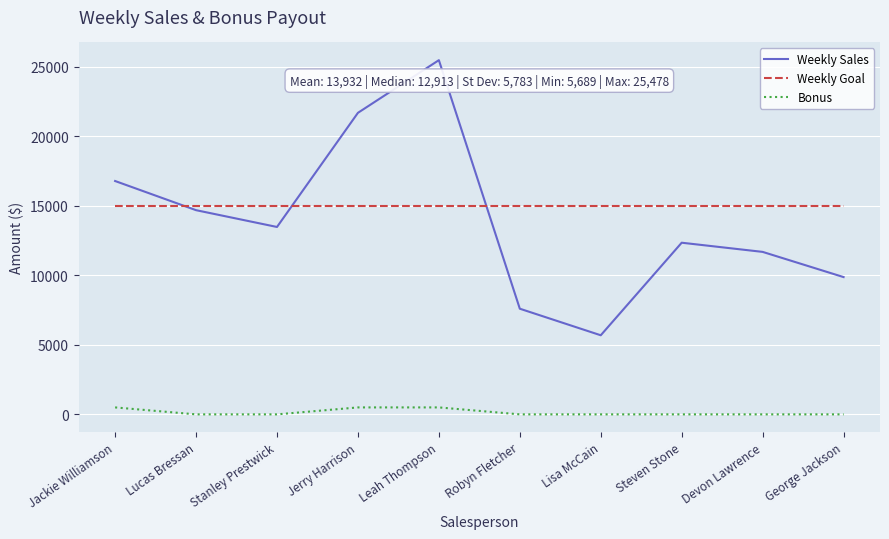

In Weekly Sales, how many points are lower than both neighbors (excluding endpoints)?

2